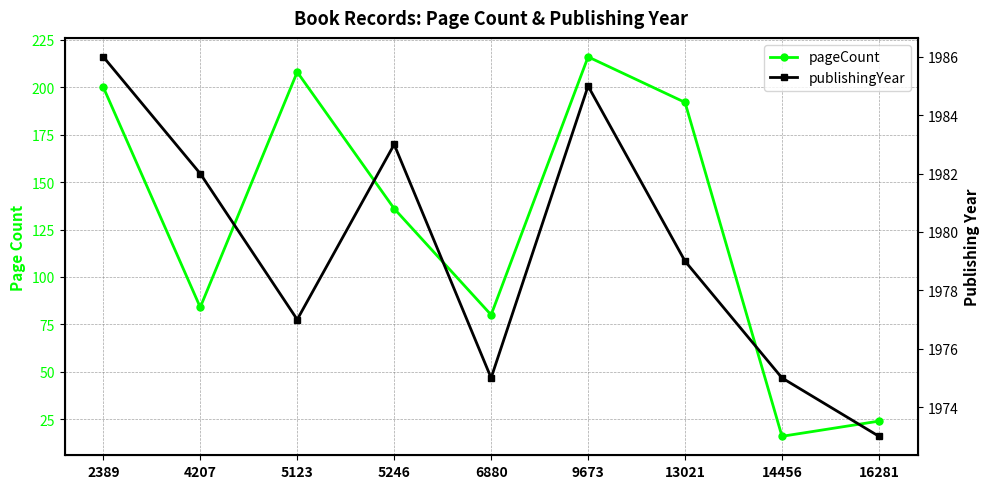

True or false: publishingYear and pageCount intersect in this chart.

False